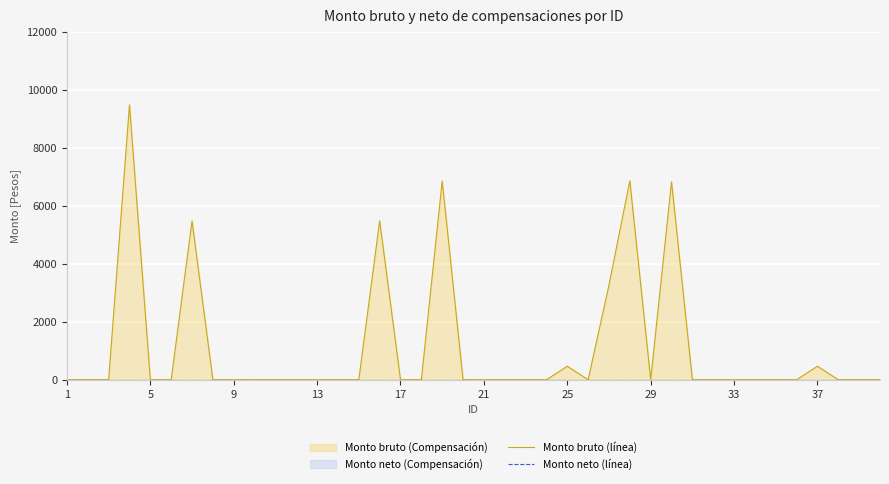

Rank the series by their maximum value, from highest to lowest.

Monto bruto (línea), Monto neto (línea)